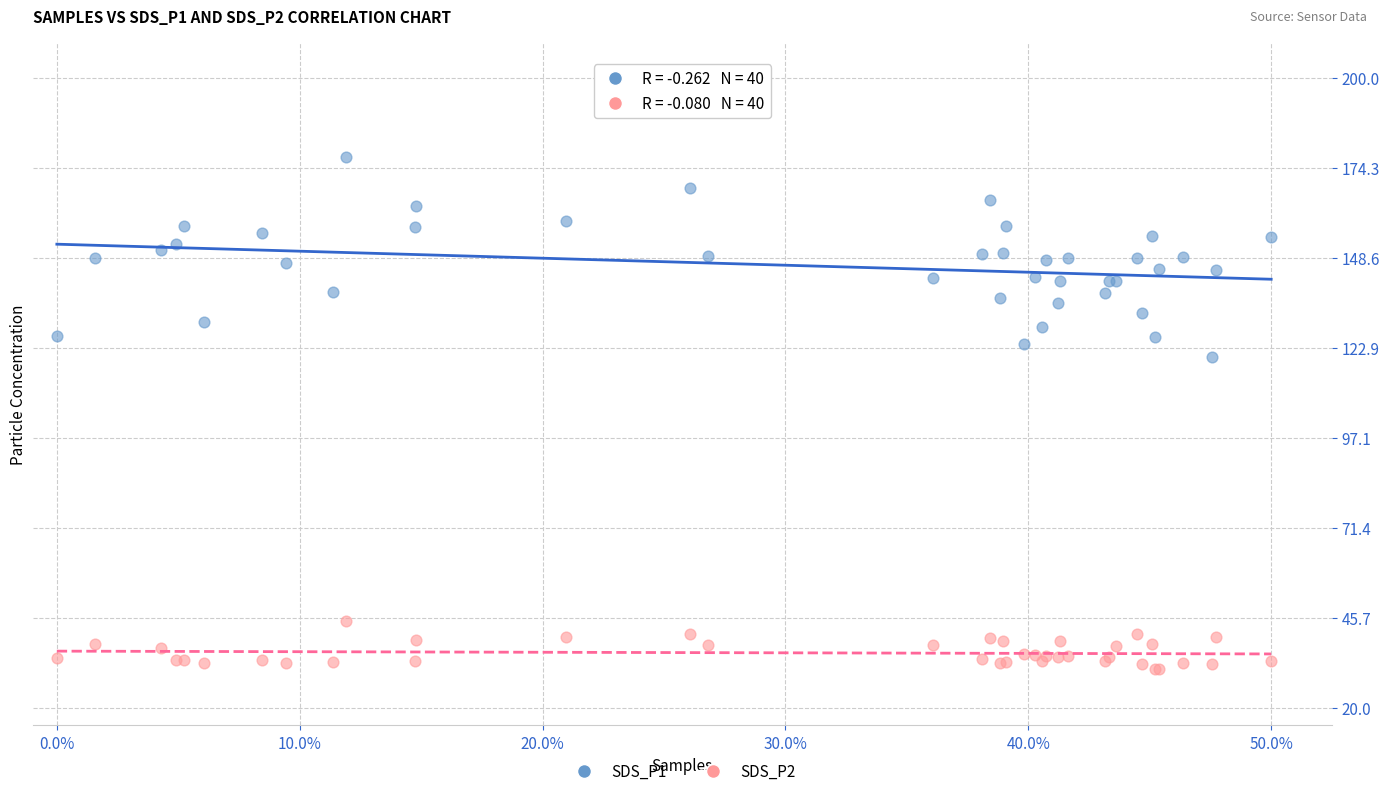

Which series reaches the maximum Y coordinate?

SDS_P1